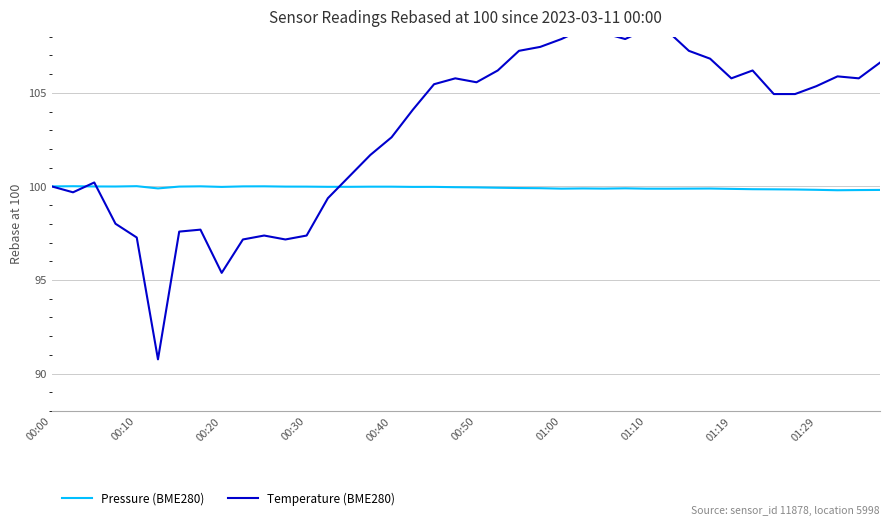

Reading left to right, extract all data points from this chart.

Pressure (BME280): 100.0	100.0	100.0	100.0	100.0	99.9	100.0	100.0	100.0	100.0	100.0	100.0	100.0	100.0	100.0	100.0	100.0	100.0	100.0	100.0	99.9	99.9	99.9	99.9	99.9	99.9	99.9	99.9	99.9	99.9	99.9	99.9	99.9	99.9	99.8	99.8	99.8	99.8	99.8	99.8
Temperature (BME280): 100.0	99.7	100.2	98.0	97.3	90.8	97.6	97.7	95.4	97.2	97.4	97.2	97.4	99.4	100.5	101.7	102.6	104.1	105.5	105.8	105.6	106.2	107.2	107.5	107.9	108.4	108.2	107.9	108.4	108.3	107.2	106.8	105.8	106.2	104.9	104.9	105.4	105.9	105.8	106.6